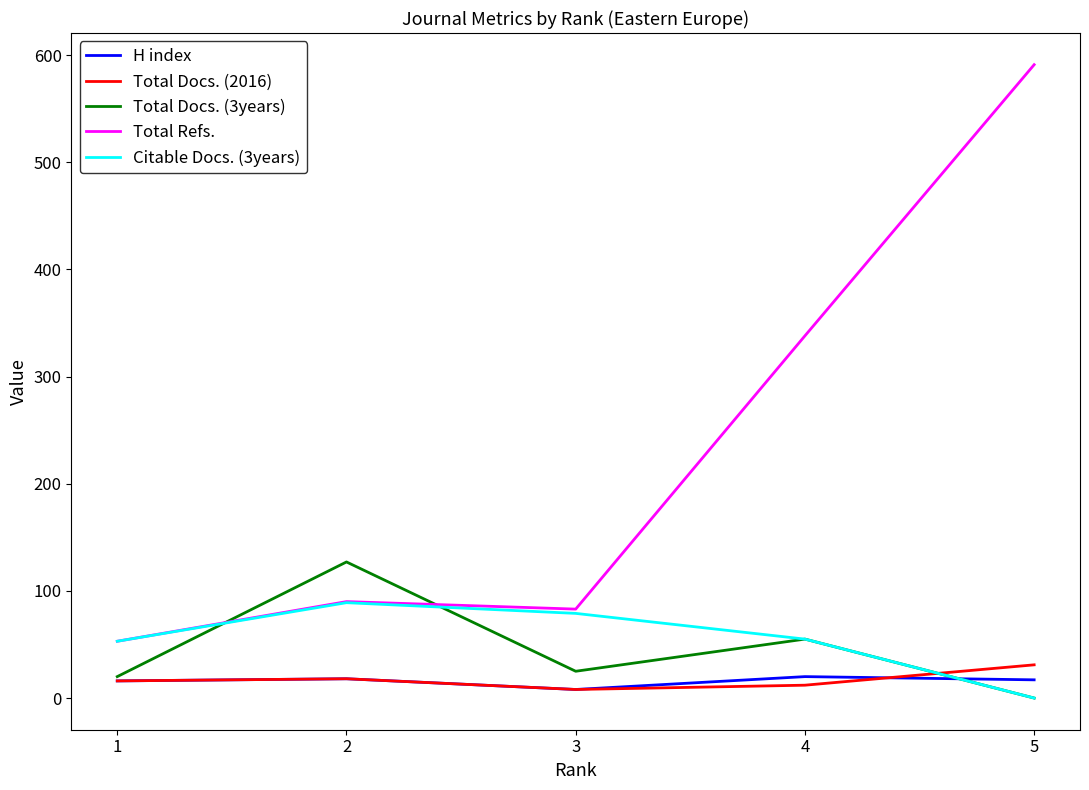

The value of Total Refs. at 4 is 560. True or false?

False